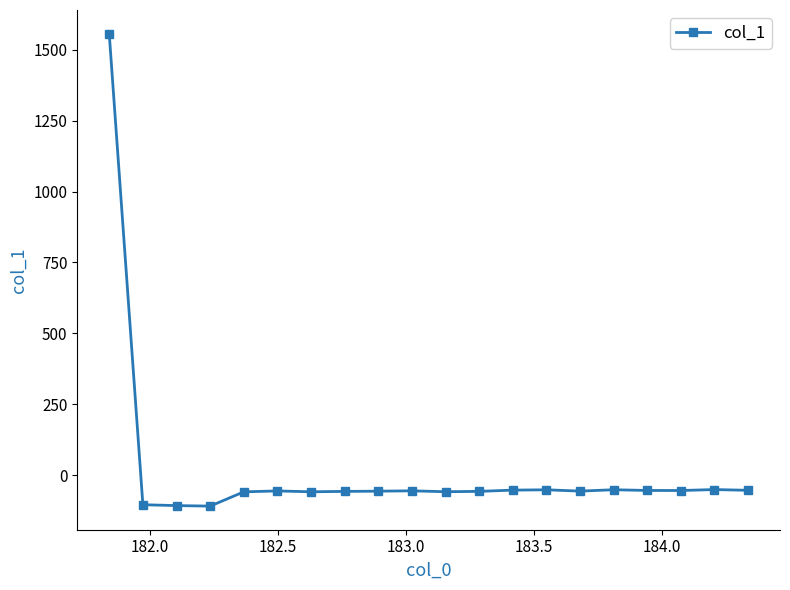

How many lines are shown in the chart?

1